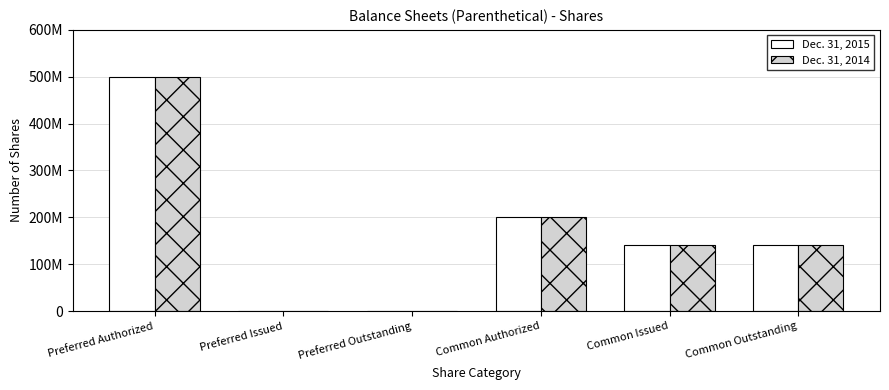

Which series has the largest range (max minus min)?

Dec. 31, 2015